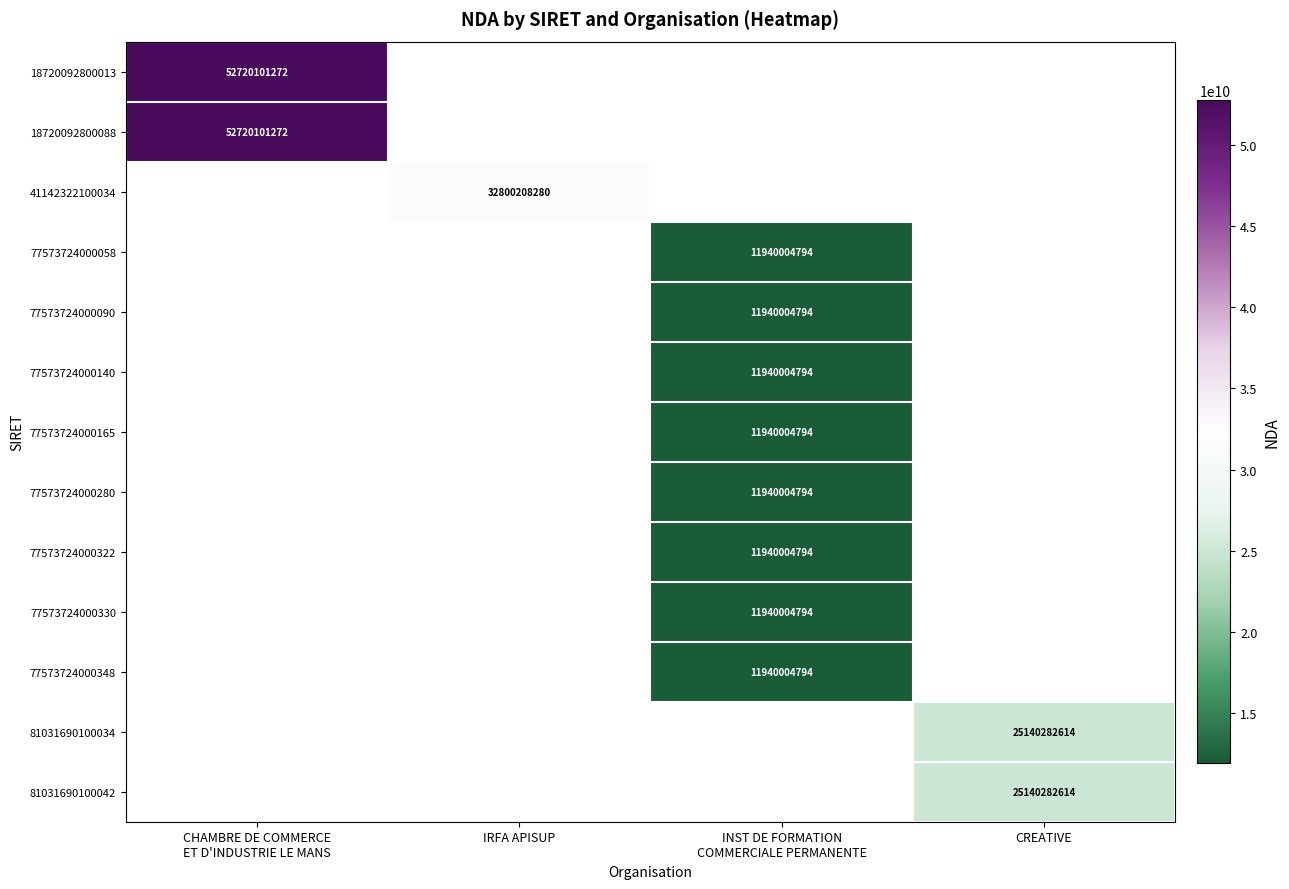

Which category has the highest value in the 18720092800013 series?

CHAMBRE DE COMMERCE ET D'INDUSTRIE LE MANS